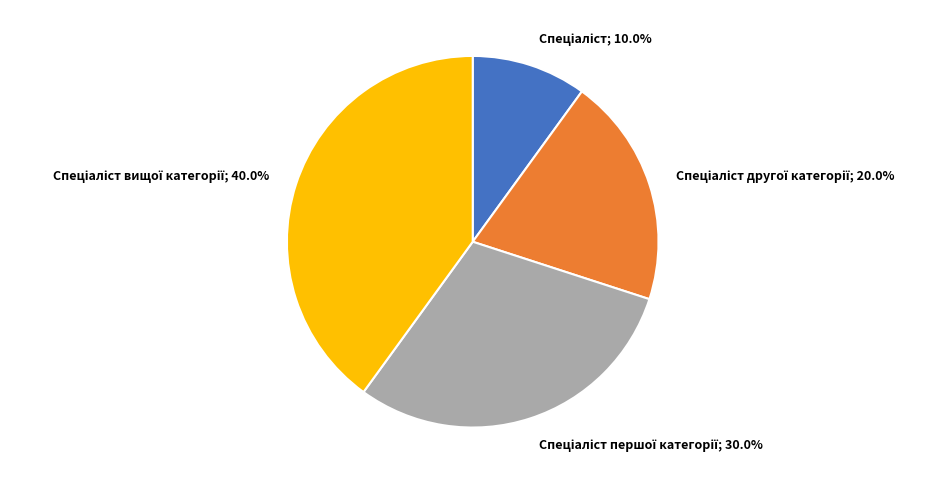

Is there any slice that represents more than half of the pie?

No